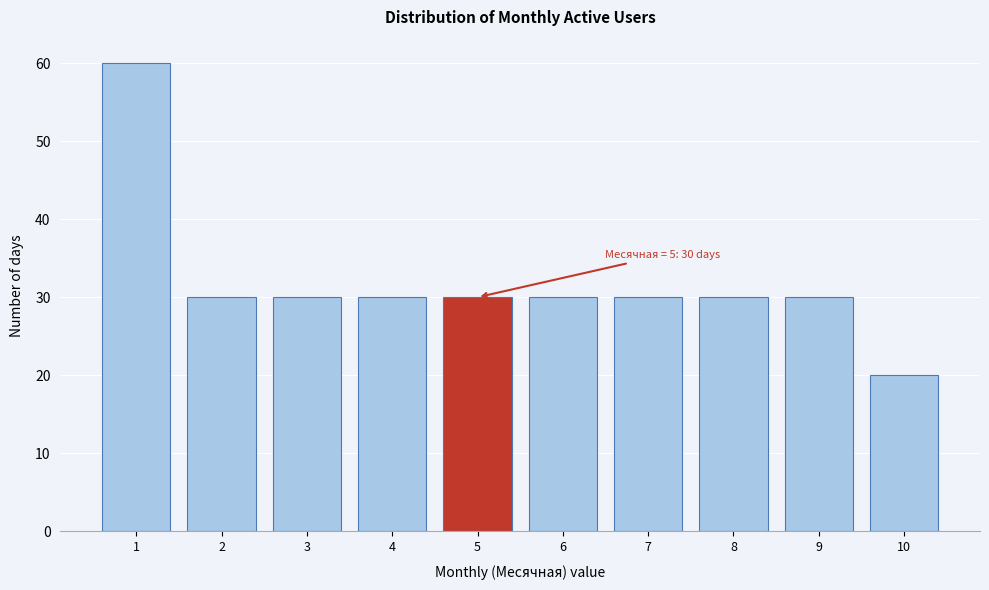

Reading right to left, list all the values displayed in this chart.

10=20	9=30	8=30	7=30	6=30	5=30	4=30	3=30	2=30	1=60